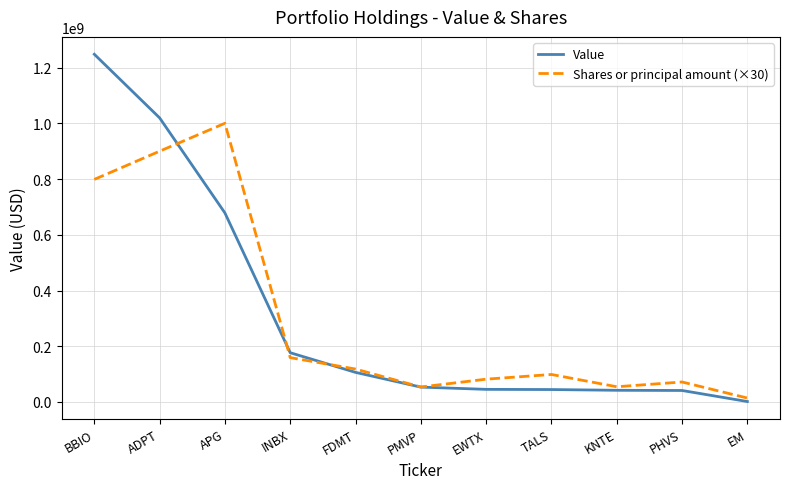

What is the spread (max minus min) of values at TALS?

54081510